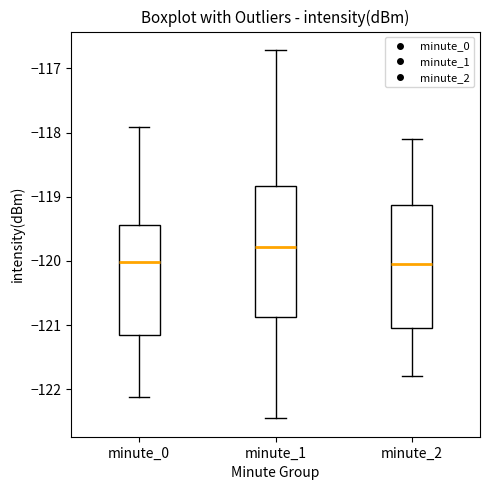

Reading left to right, read every box against the y-axis: the position of its median line, the range the box covers, and the ends of its whiskers. The values are not printed on the chart, so give them approximately, as read against the axis.

minute_0: median -120.0, box -121.2 to -119.4, whiskers -122.1 to -117.9
minute_1: median -119.8, box -120.9 to -118.8, whiskers -122.5 to -116.7
minute_2: median -120.0, box -121.0 to -119.1, whiskers -121.8 to -118.1